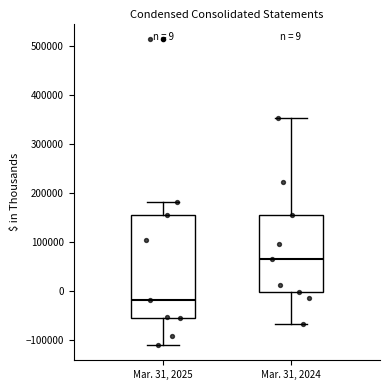

Which box's median line is the lowest?

Mar. 31, 2025